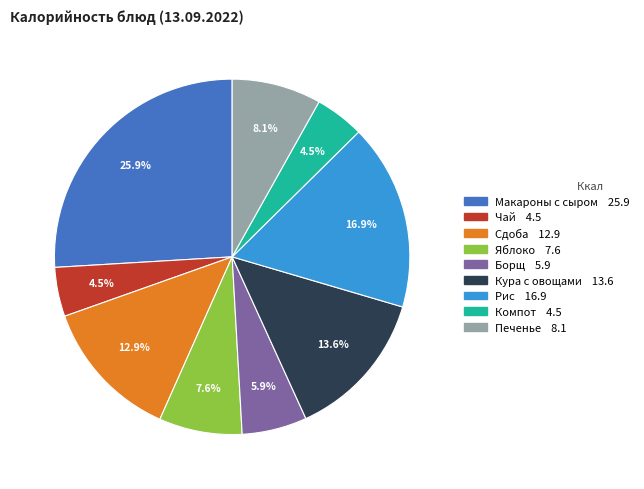

Is it true that Печенье is 1% of the pie?

False